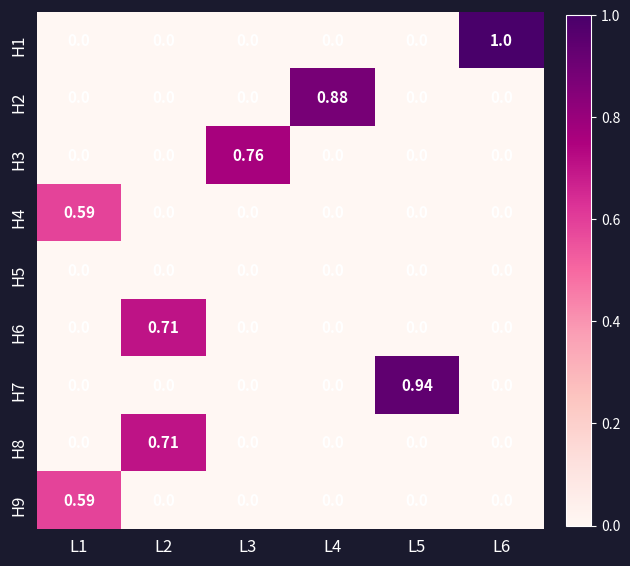

At which category is the sum across all series the highest?

L2